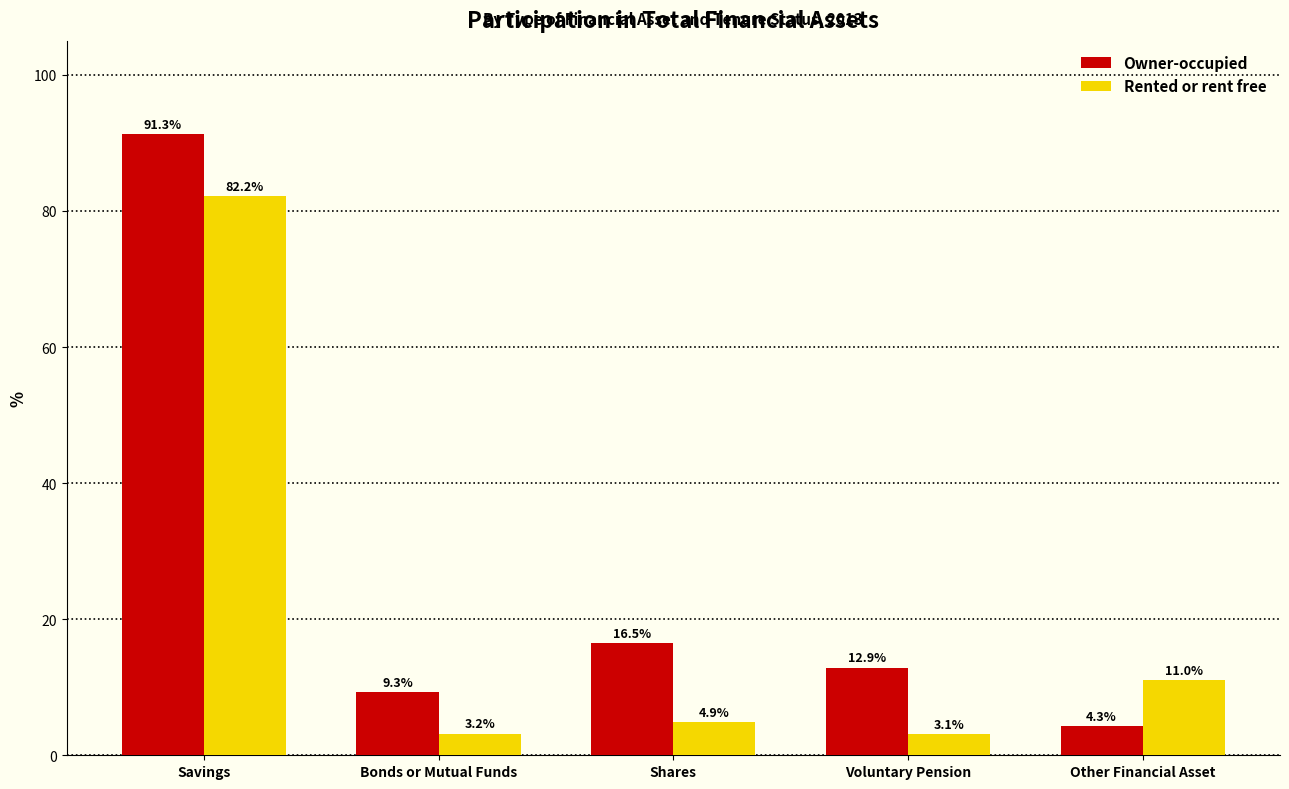

Where does the Rented or rent free series first go above 4?

Savings